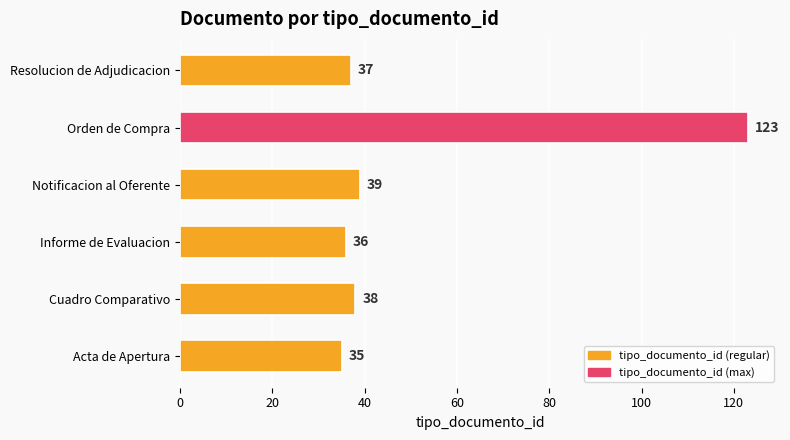

What is the sum of all values?

308